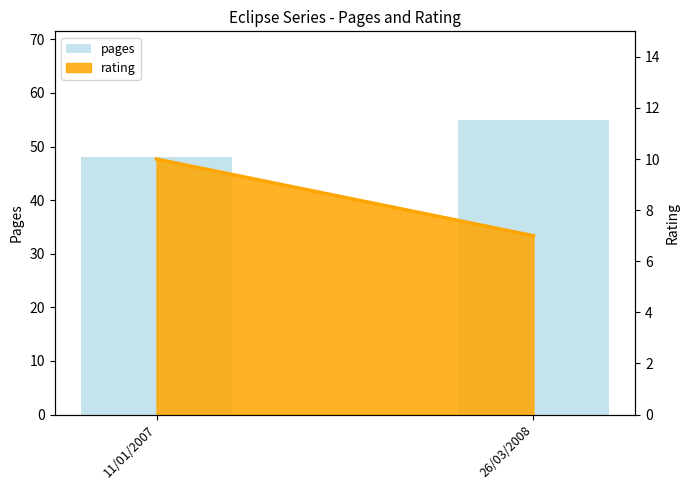

True or false: the data shows 48 at 11/01/2007.

True